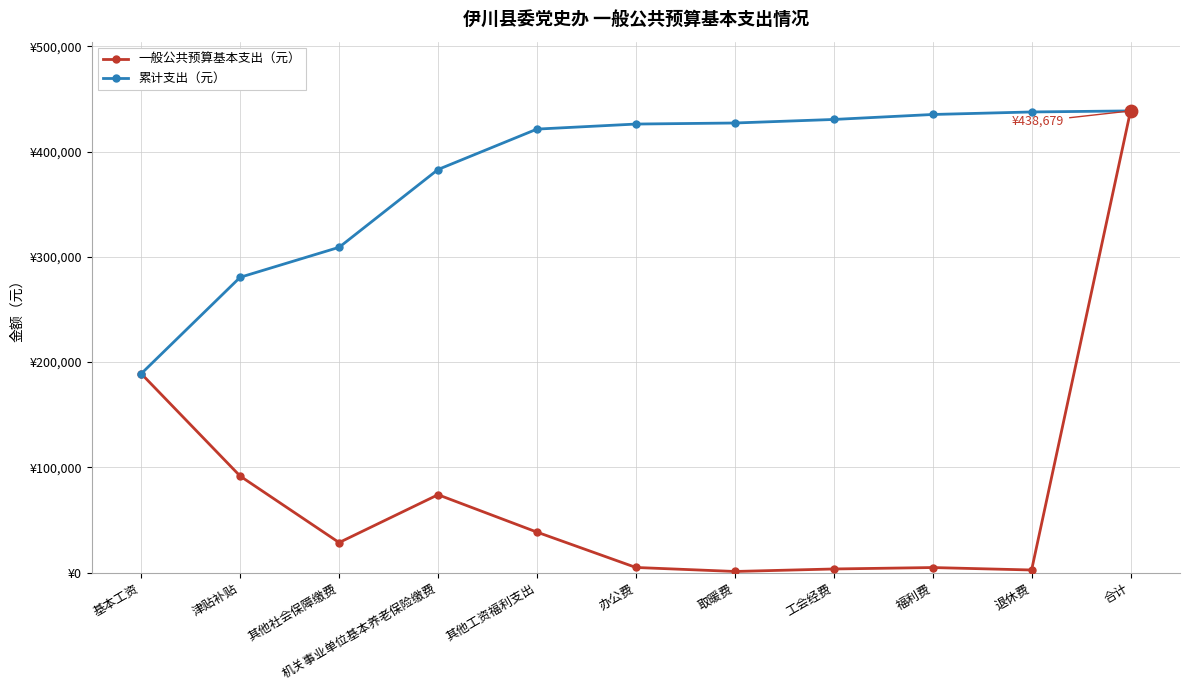

What are all the series names shown in the legend?

一般公共预算基本支出（元）, 累计支出（元）